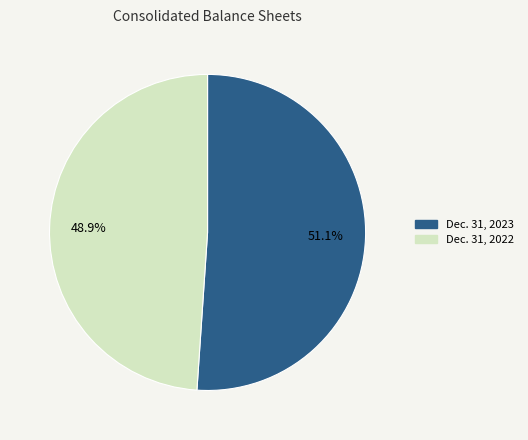

To the nearest percent, what is the difference between the largest and smallest slice percentages?

2%